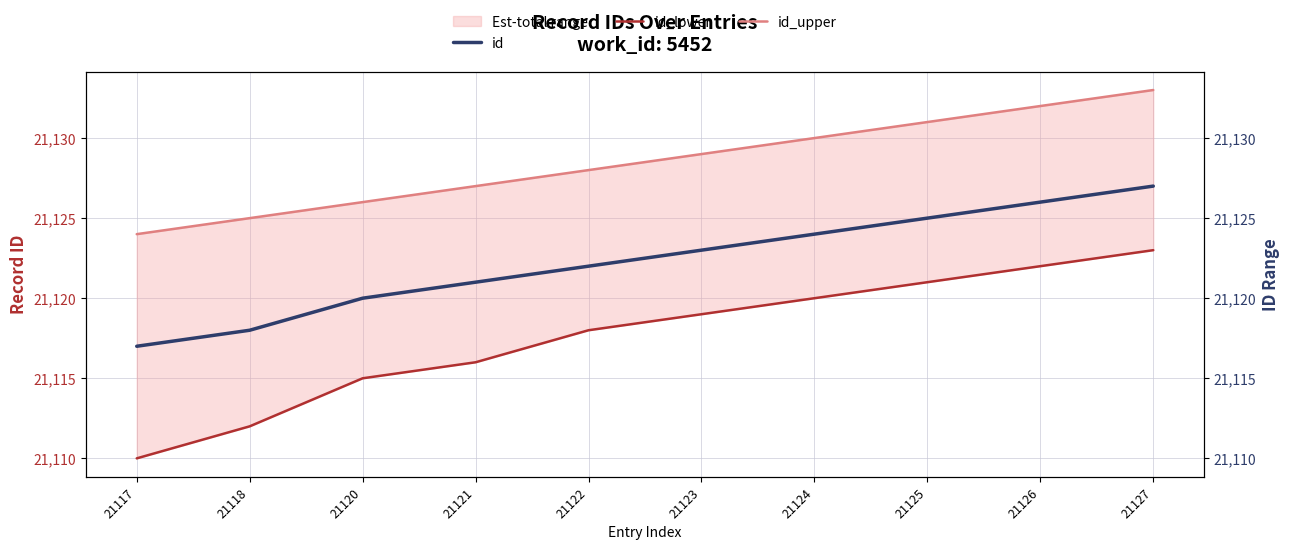

What is the value of the id_lower point at the 7th from the left?

21120